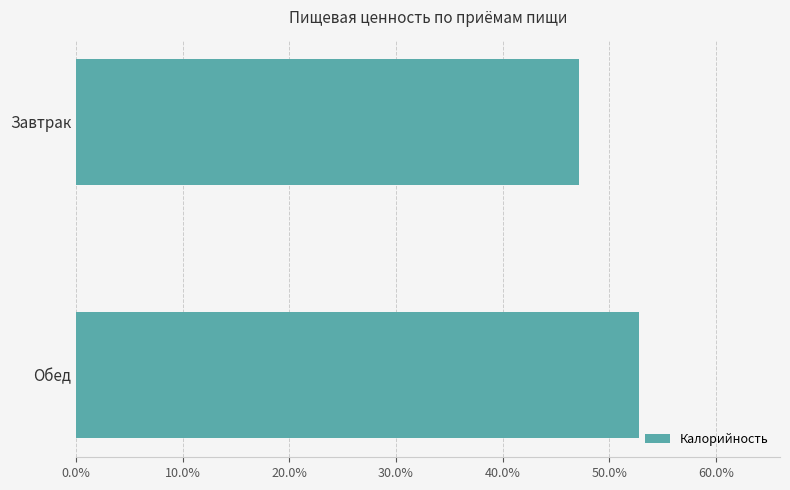

Rank the categories by value from lowest to highest.

Завтрак, Обед